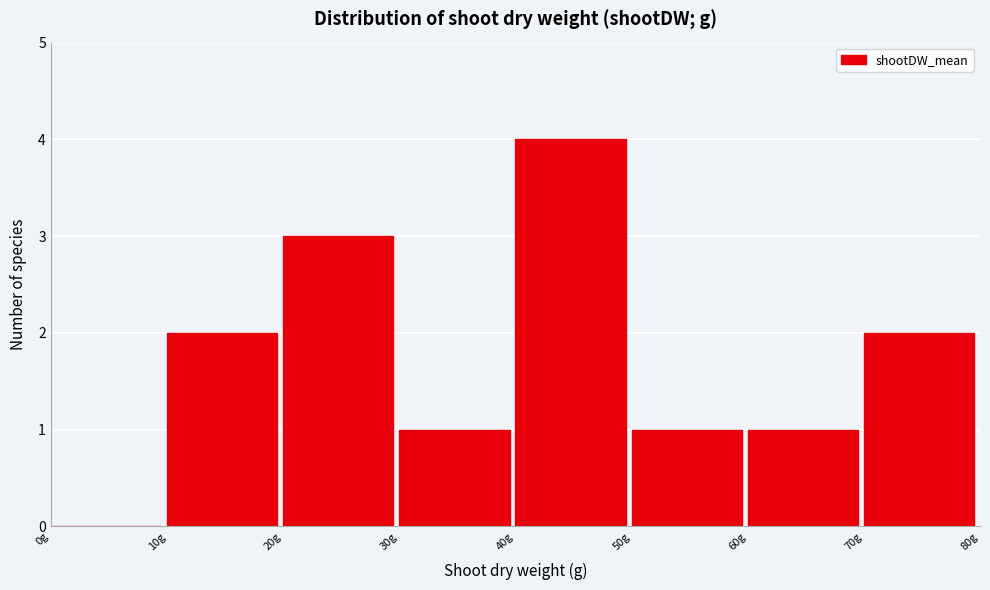

How tall is the bar that spans 30 to 40 on the x-axis? The values are not printed on the chart, so give them approximately, as read against the axis.

1